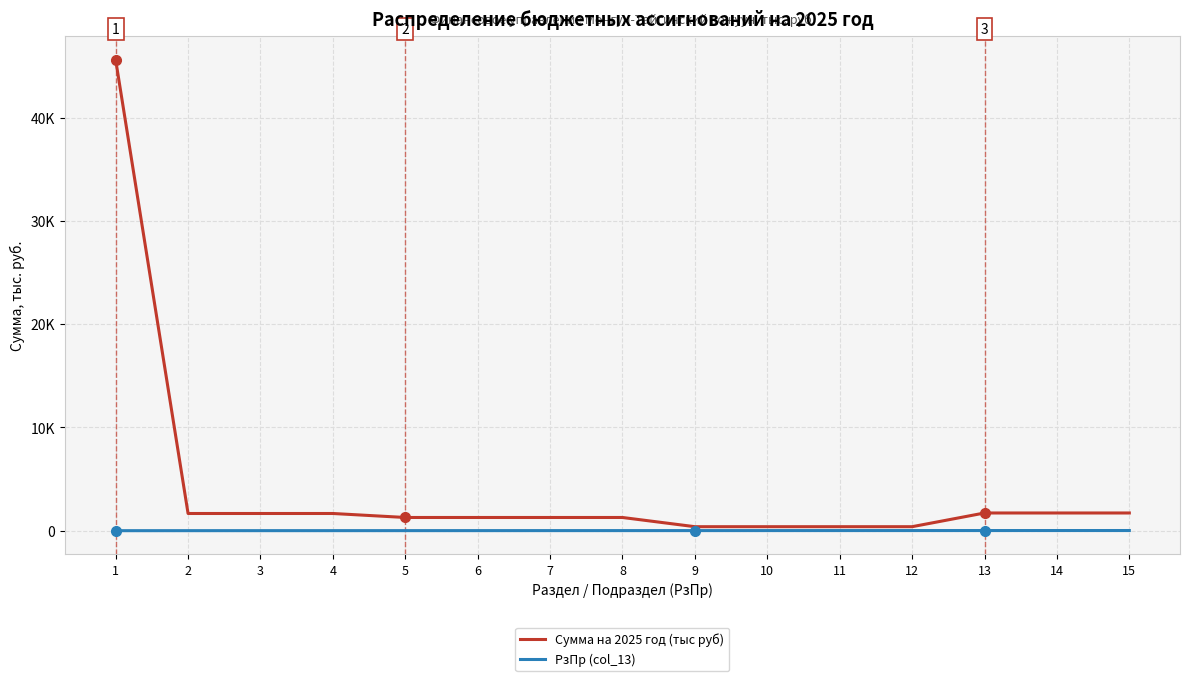

What is the difference between the РзПр (col_13) values at 12 and 3?

9.0